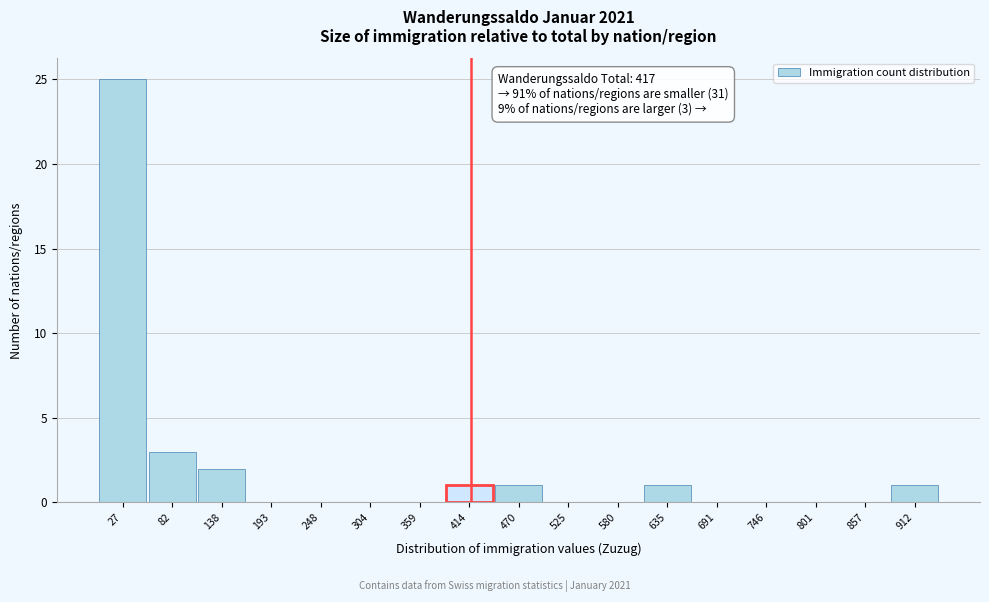

Which range on the x-axis has the tallest bar?

0 to 60